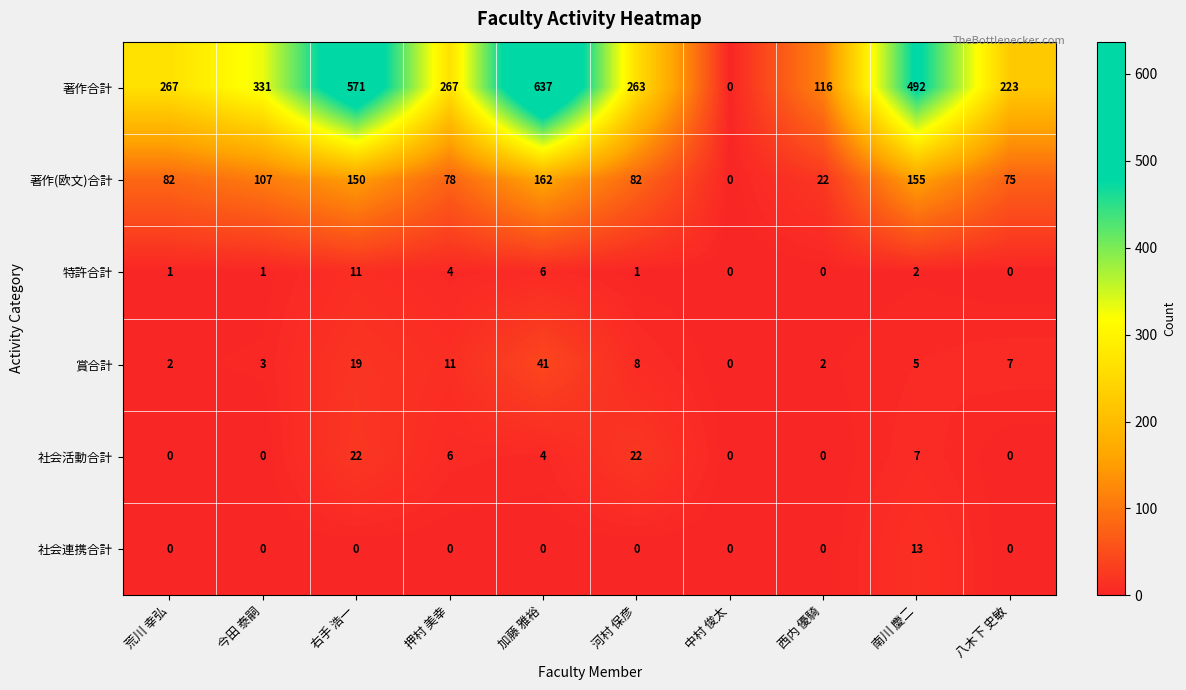

Where is 著作合計 nearest to the value 318?

今田 泰嗣